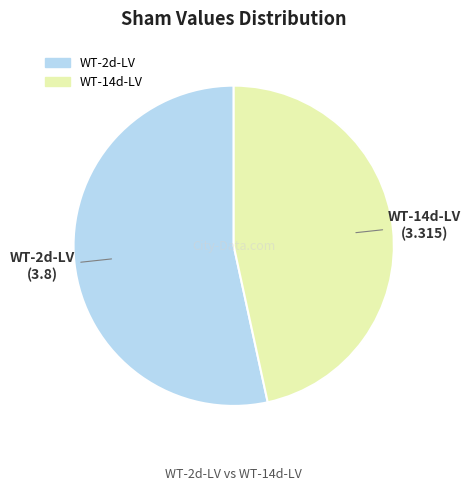

Is it true that WT-14d-LV is 53% of the pie?

False